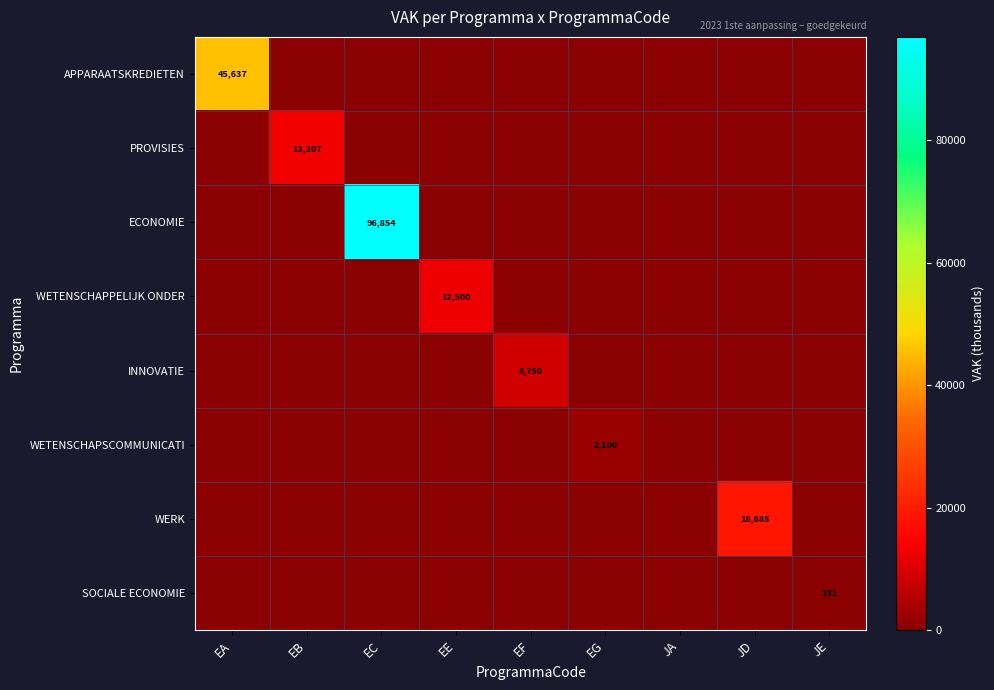

Is it true that SOCIALE ECONOMIE equals 131 at JE?

True